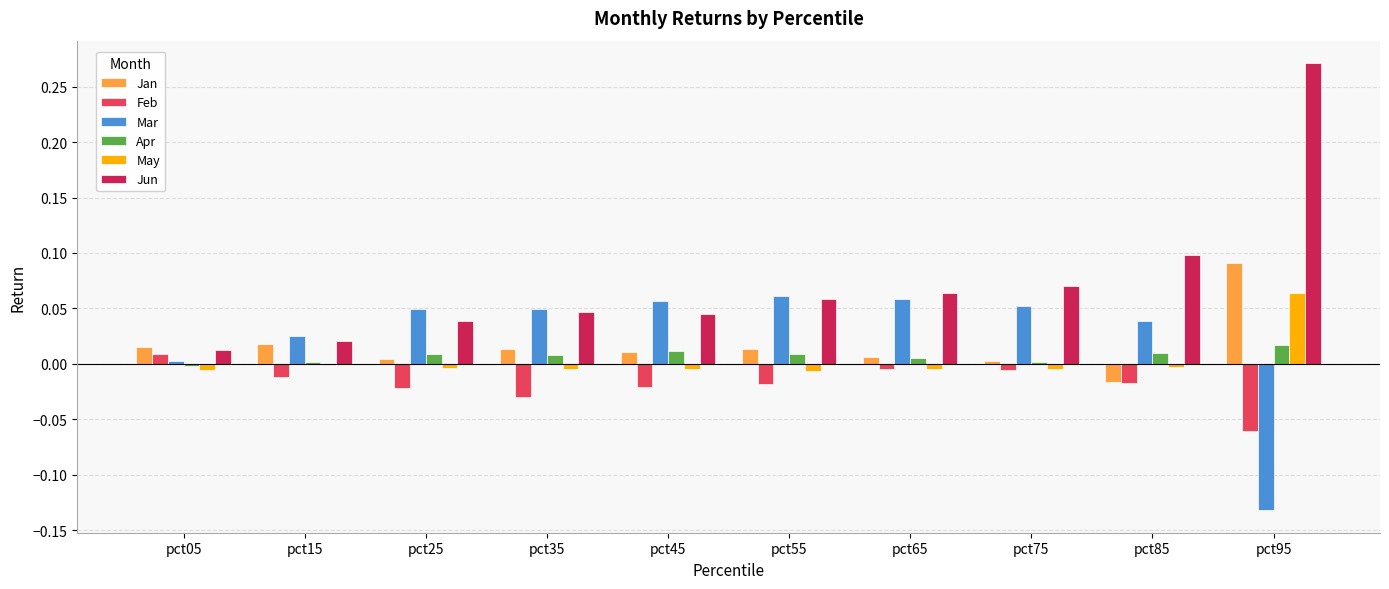

How many groups of bars are there?

10